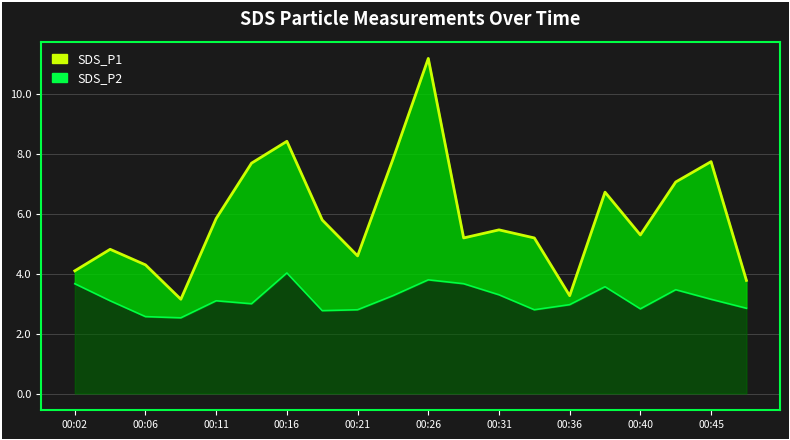

What is the difference between the maximum and minimum values in the SDS_P2 series?

1.5